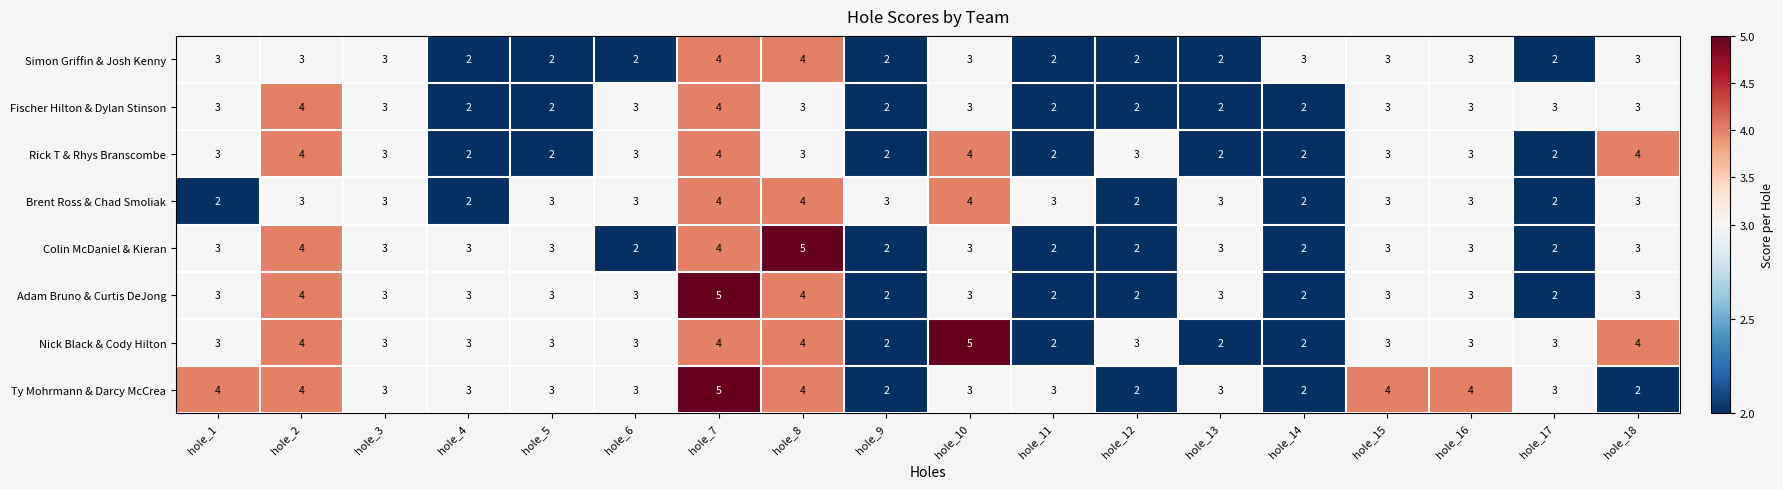

At which category is the sum across all series the highest?

hole_7